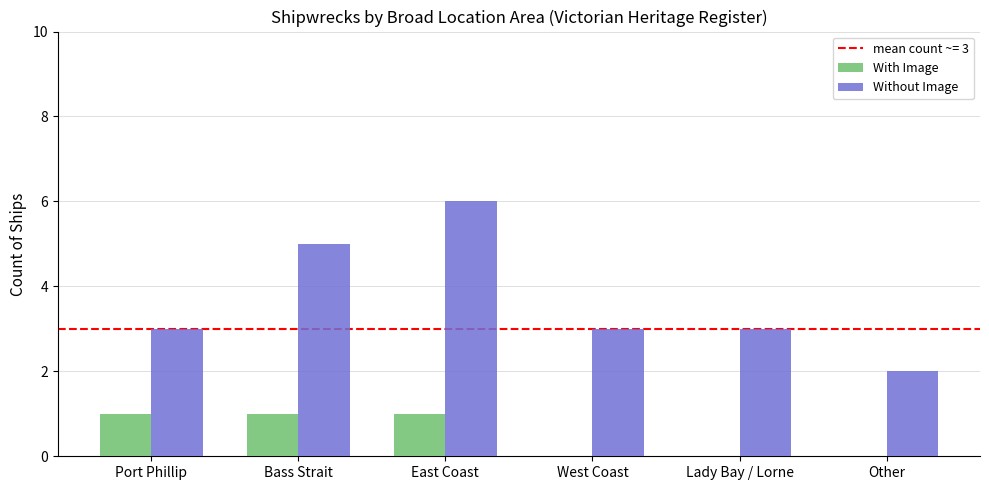

Is the value of Without Image at West Coast greater than the value of With Image at West Coast?

Yes